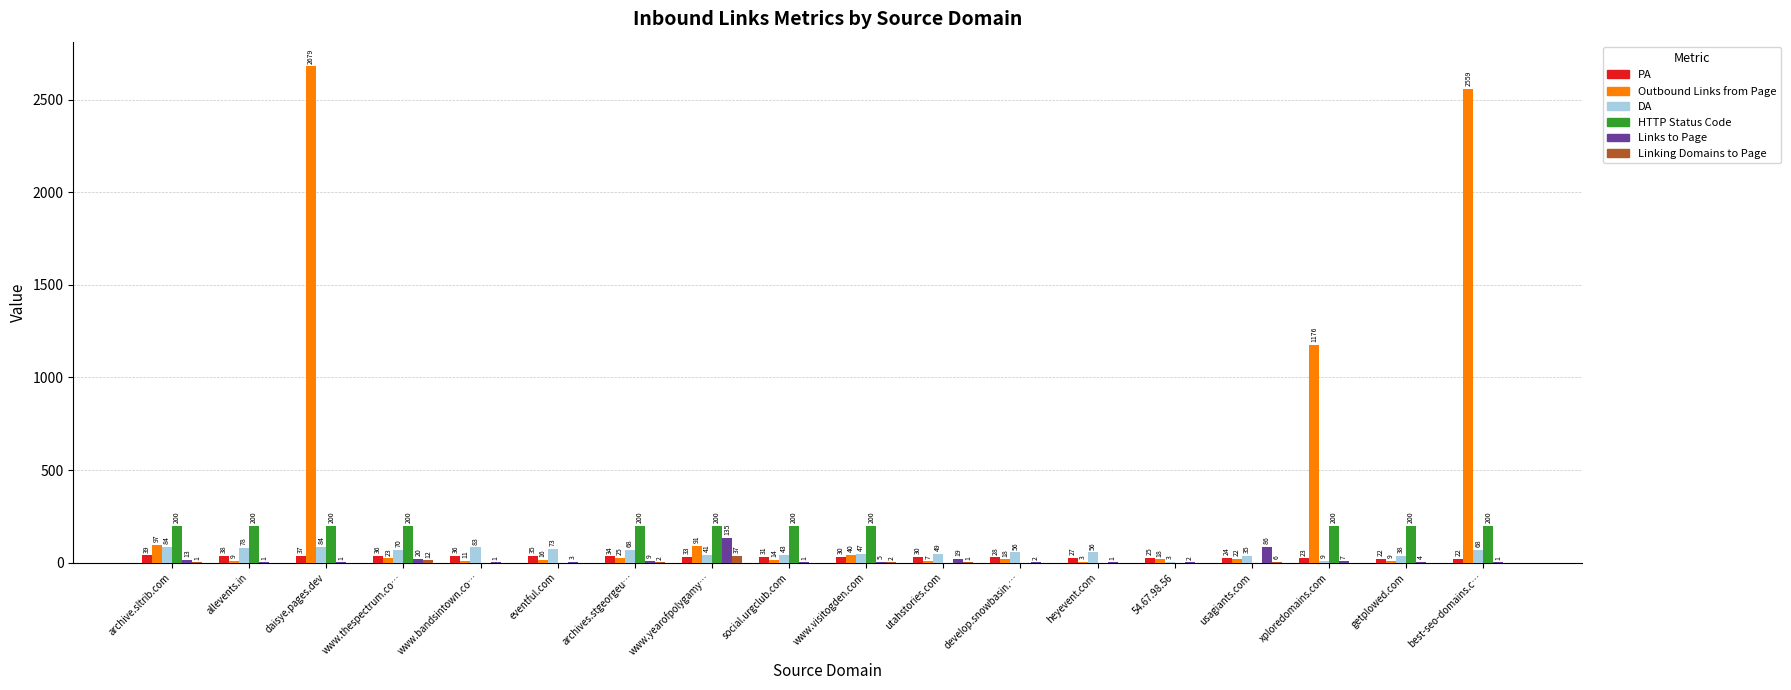

Is the value of DA at develop.snowbasin.… greater than the value of PA at archives.stgeorgeu…?

Yes